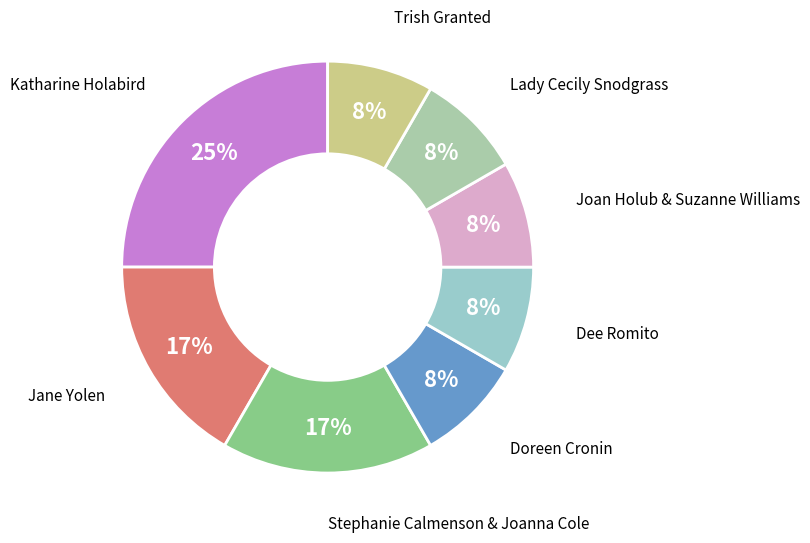

How many slices are in this pie chart?

8